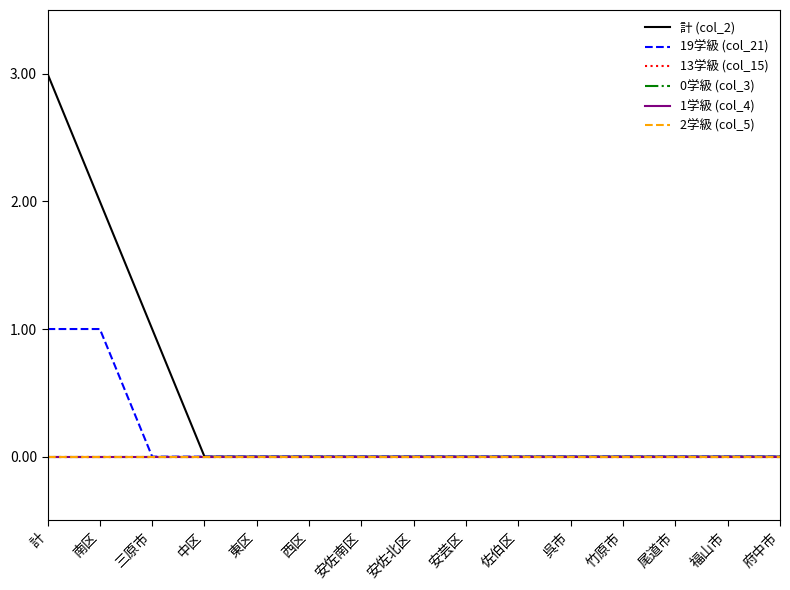

True or false: 2学級 (col_5) and 19学級 (col_21) intersect in this chart.

False